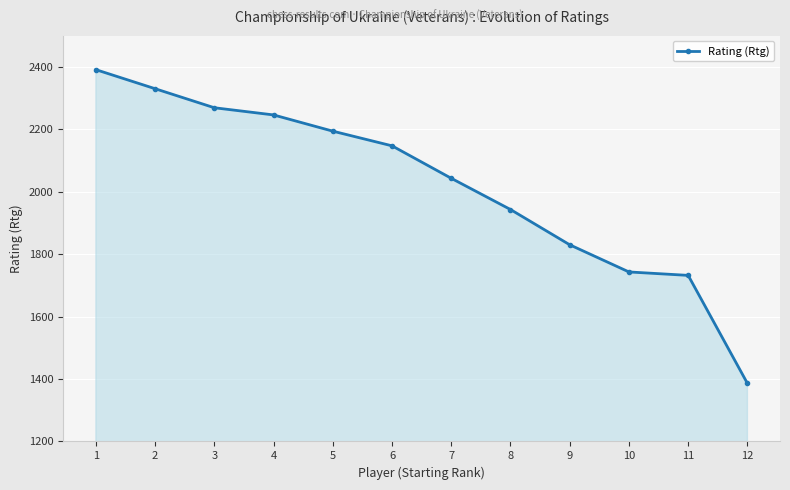

How many lines are shown in the chart?

1